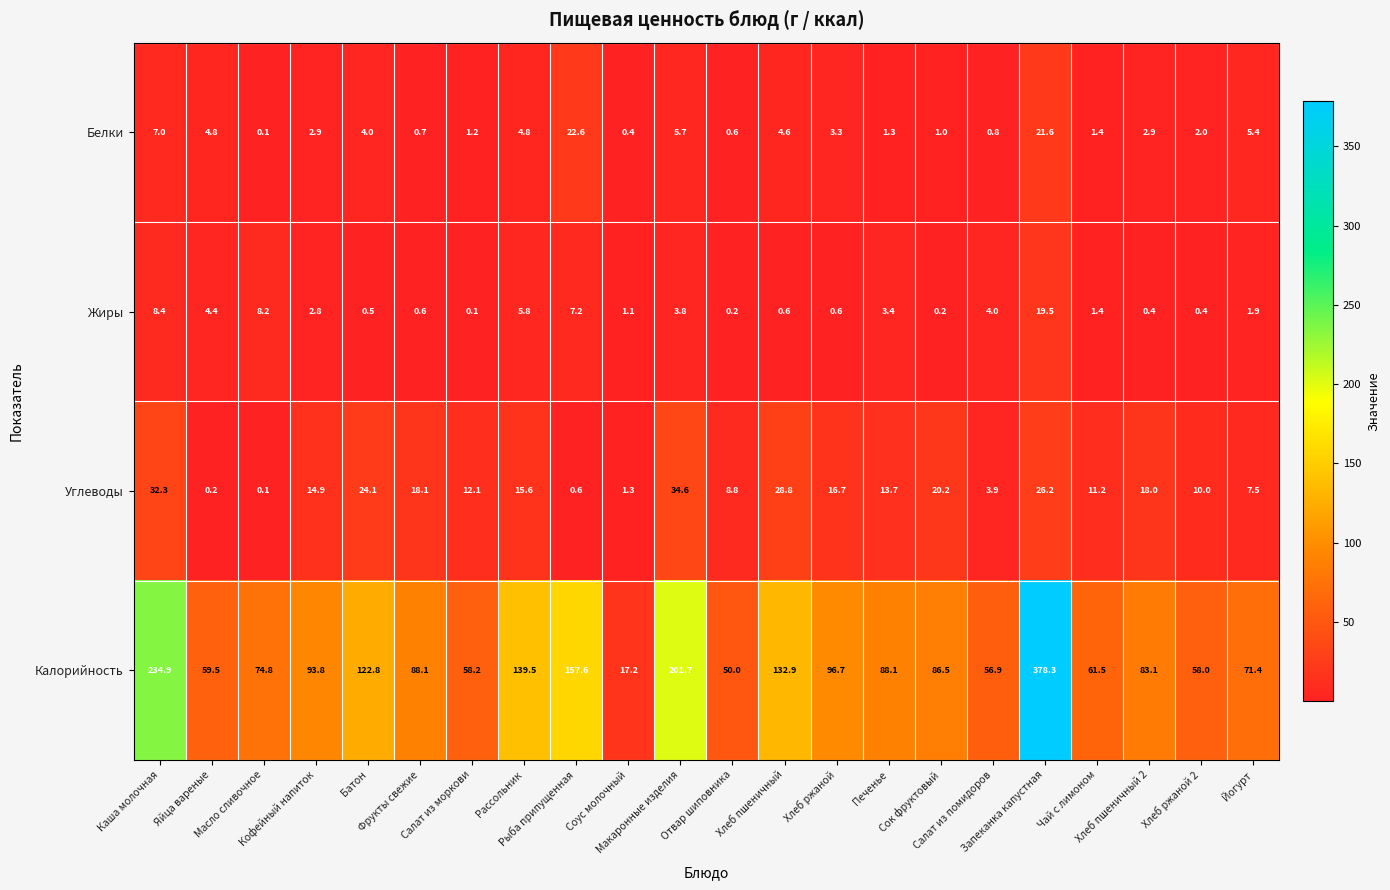

What is the difference between the maximum and minimum values in the Углеводы series?

34.5